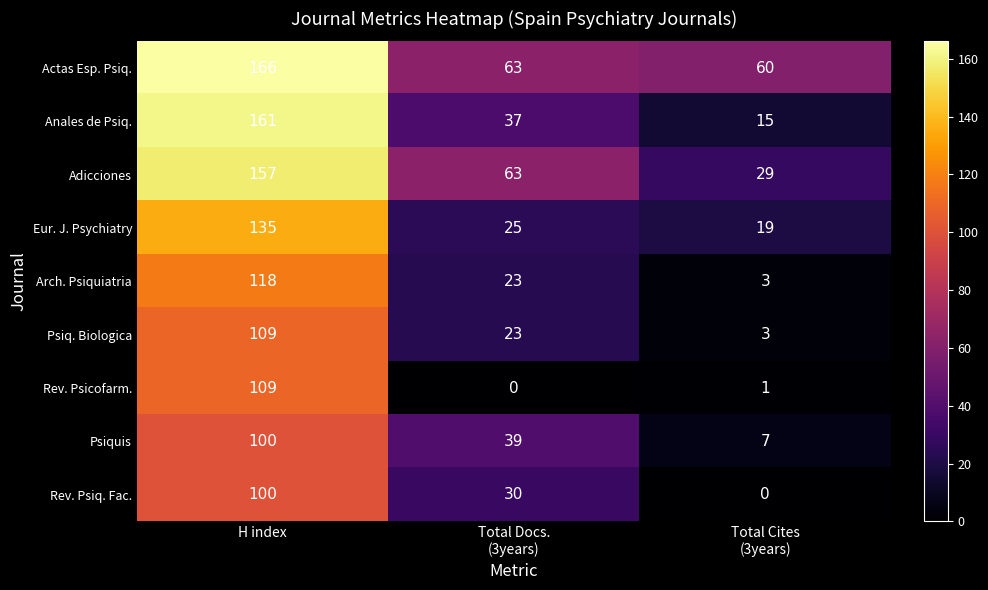

Count the Psiq. Biologica values in the range 3 to 109.

3